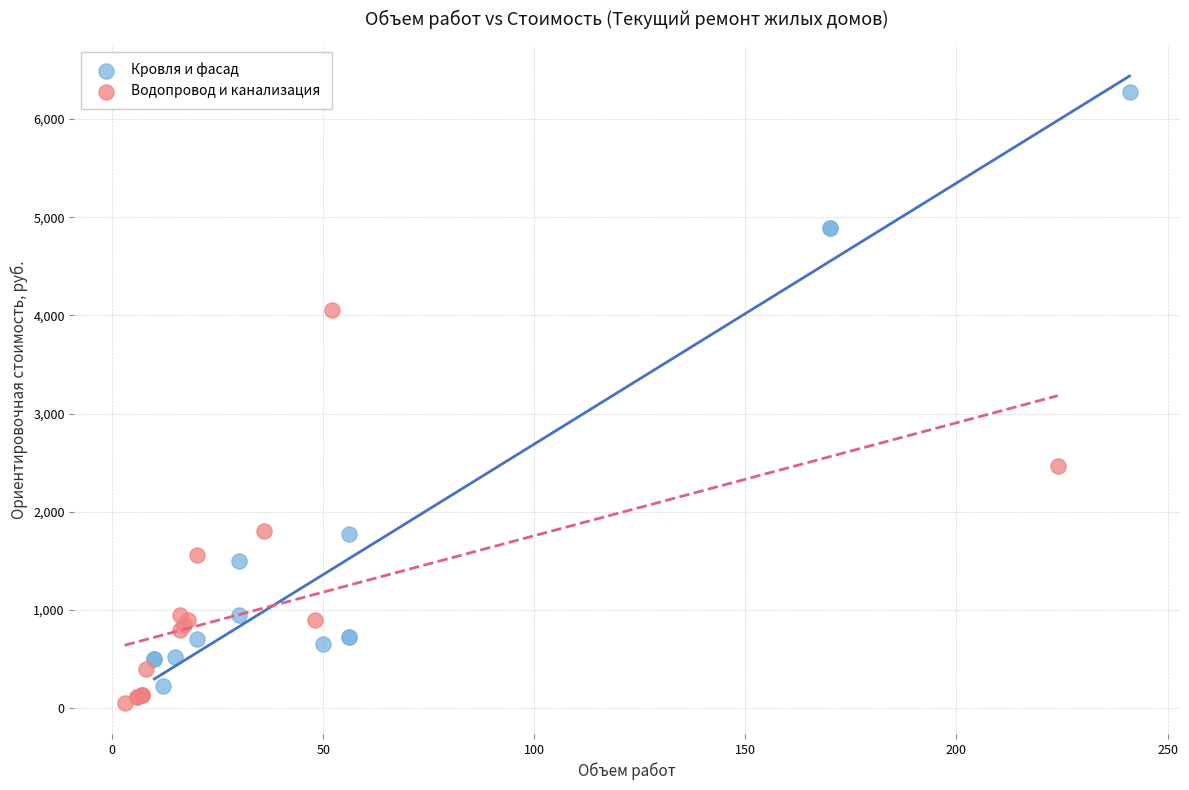

Which series contains the highest Y value?

Кровля и фасад